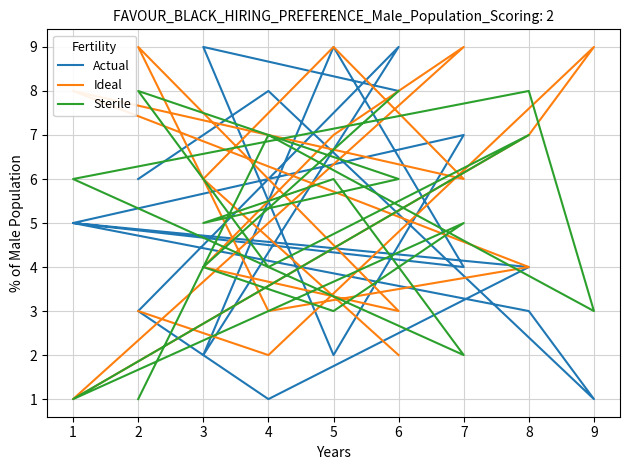

How many data points in Ideal are above 6?

7